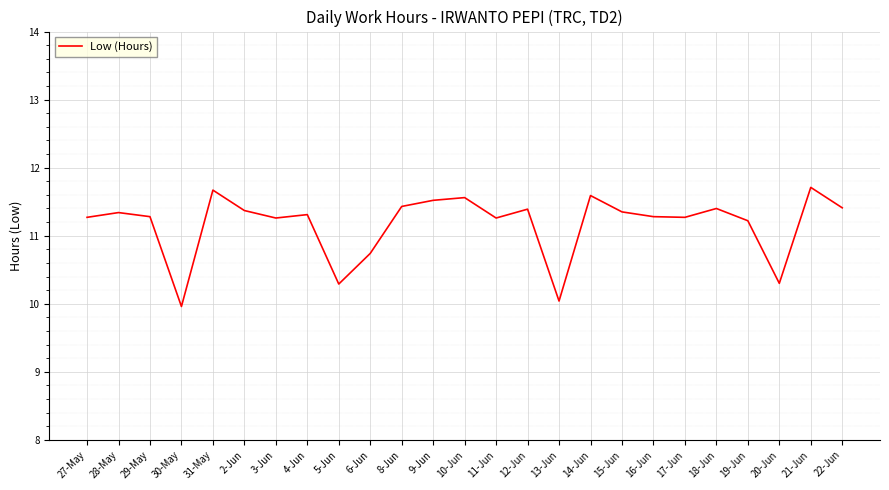

What position from the right is 8-Jun?

15